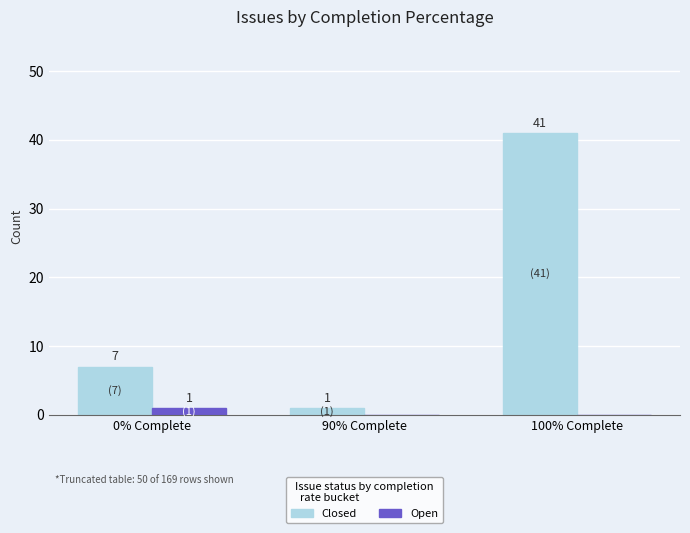

Which category has the highest value in the Open series?

0% Complete